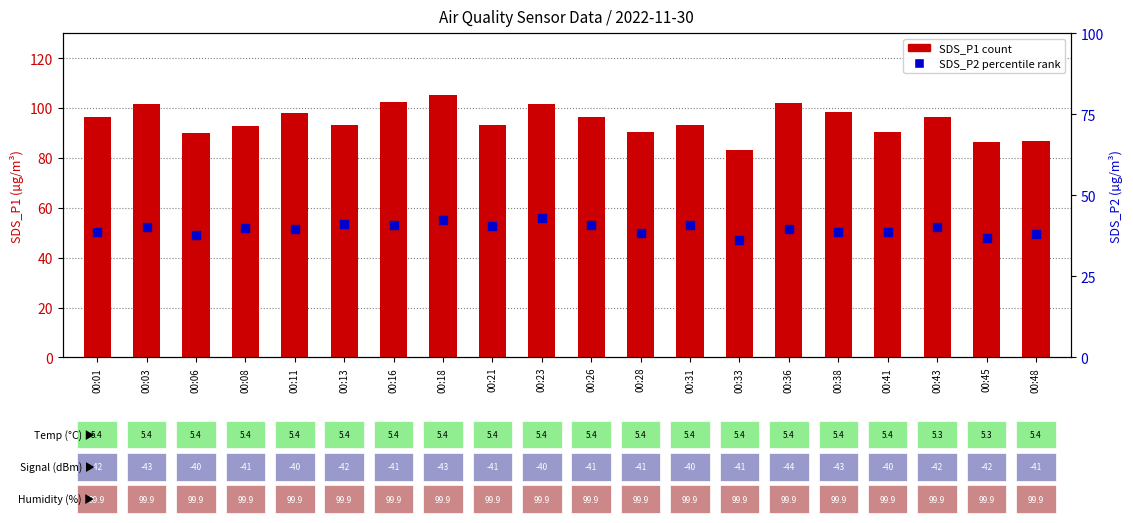

Which series reaches the minimum Y coordinate?

SDS_P2 (percentile rank)